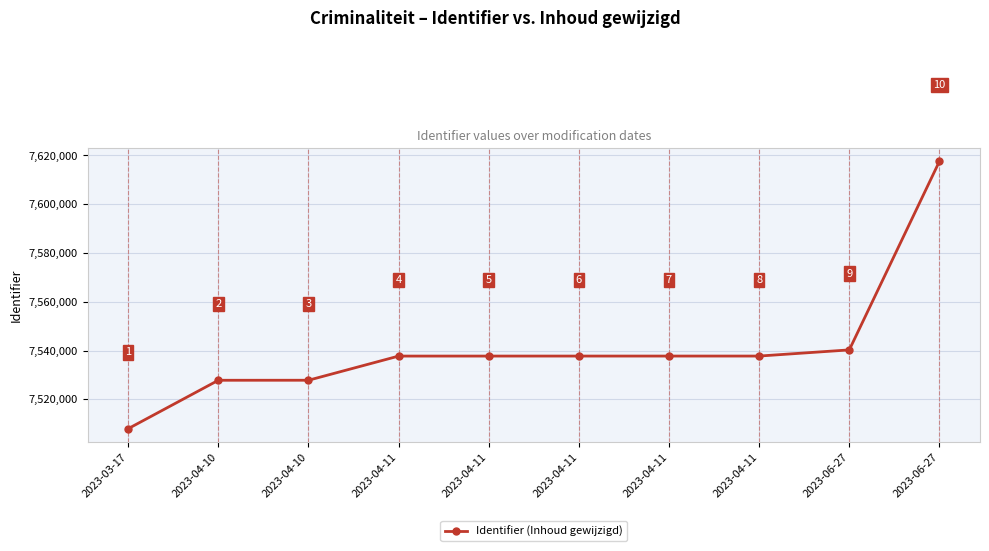

Reading left to right, transcribe all the data shown in this chart.

7507997	7527833	7527845	7537749	7537753	7537756	7537758	7537760	7540287	7617608